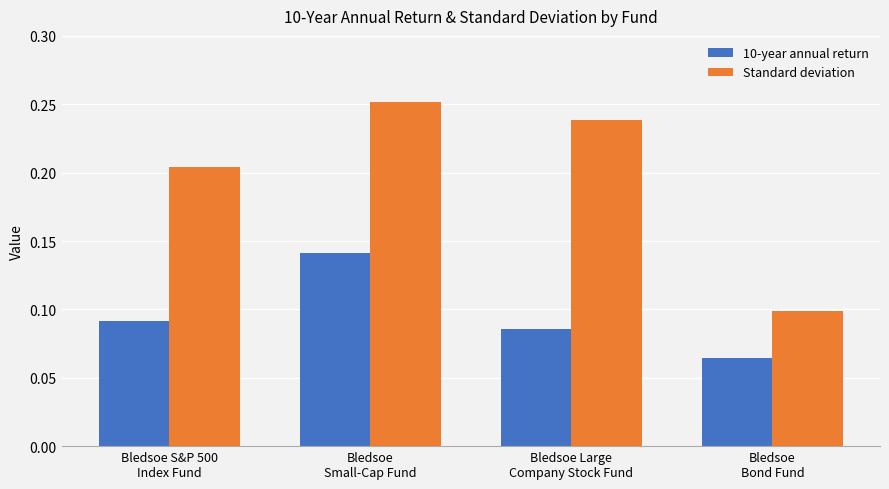

Which series has the largest total across all categories?

Standard deviation